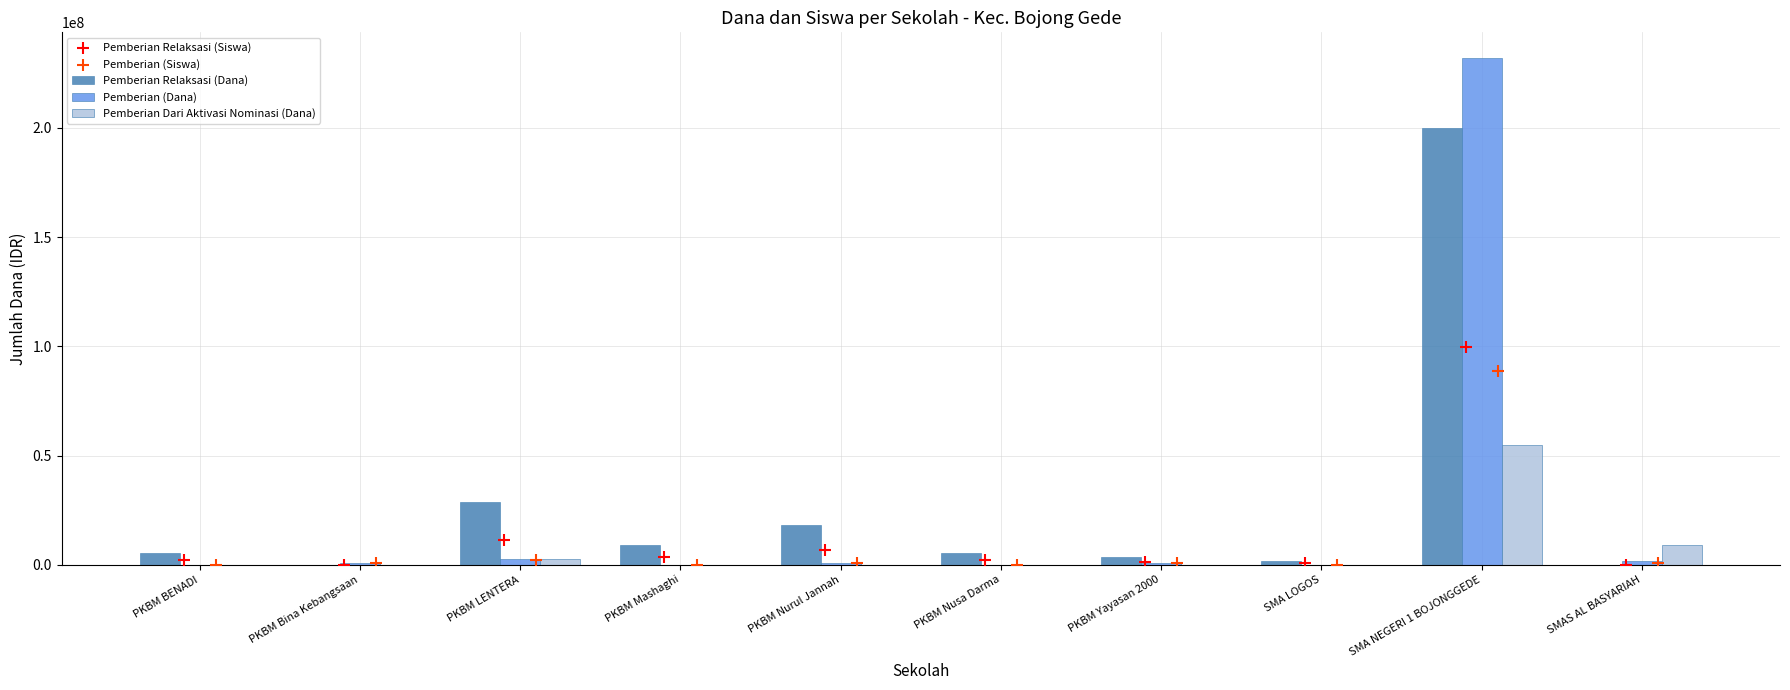

Which series has the largest total across all categories?

Pemberian Relaksasi (Dana)